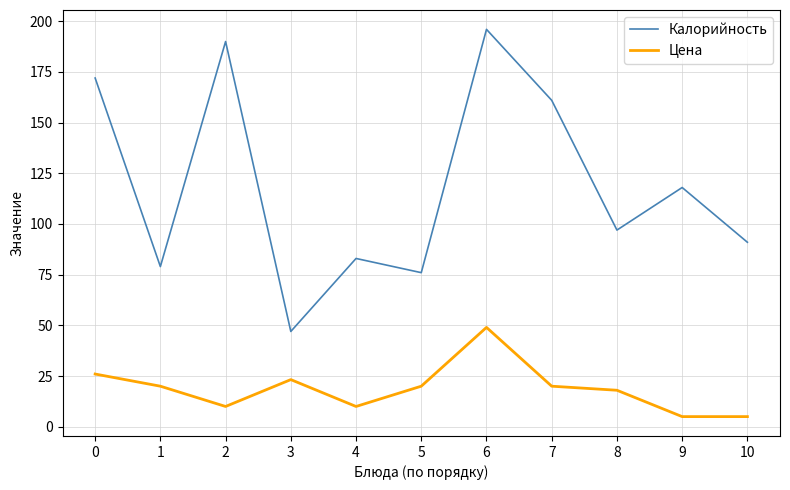

Which series has the largest range (max minus min)?

Калорийность